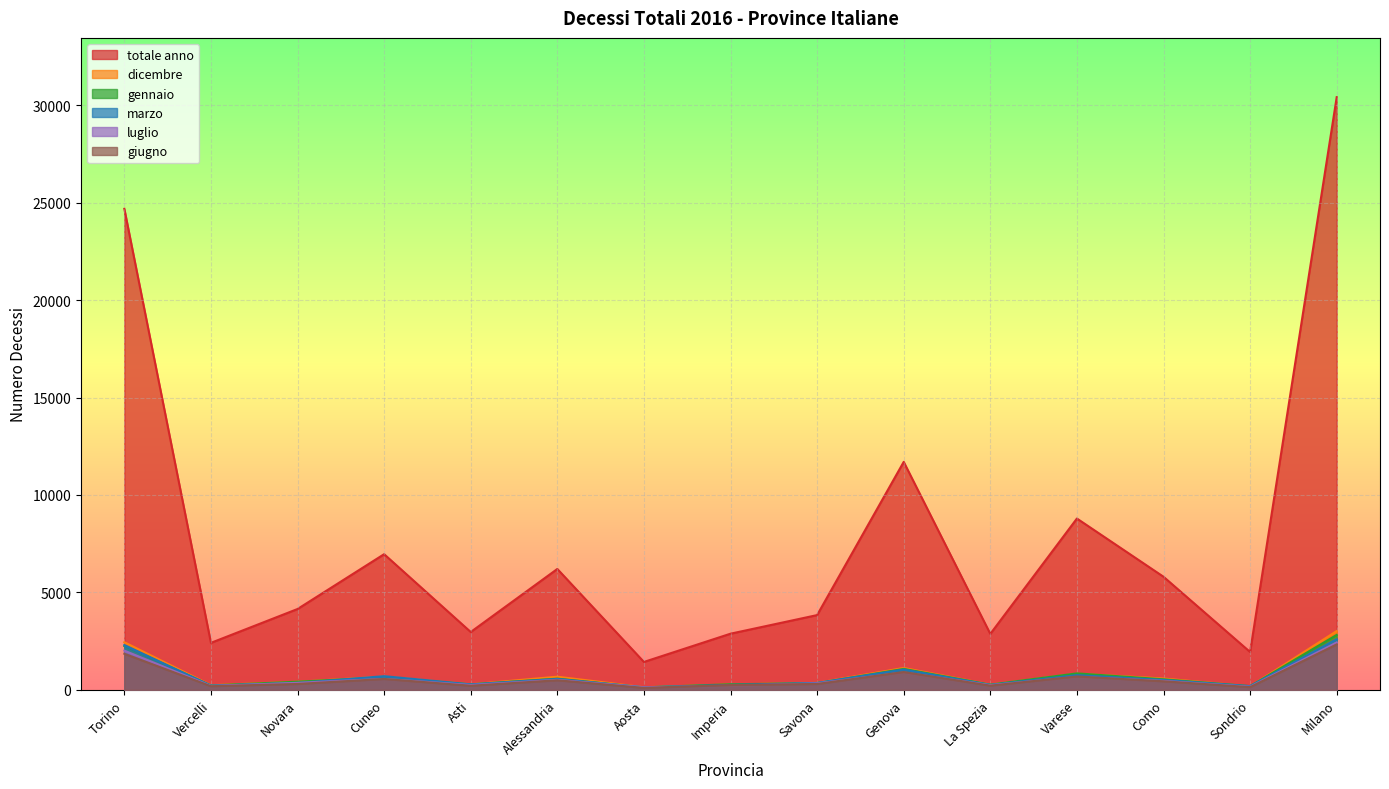

True or false: luglio has more than 1 points higher than both neighbors.

True